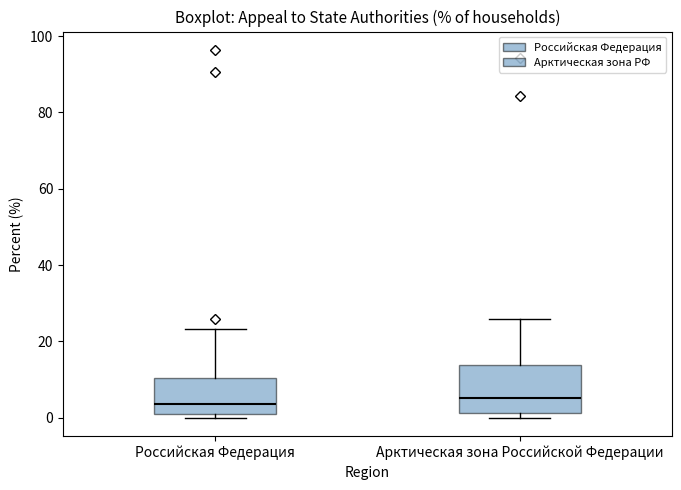

Comparing the boxes themselves (not the whiskers), which one is the tallest?

Арктическая зона Российской Федерации